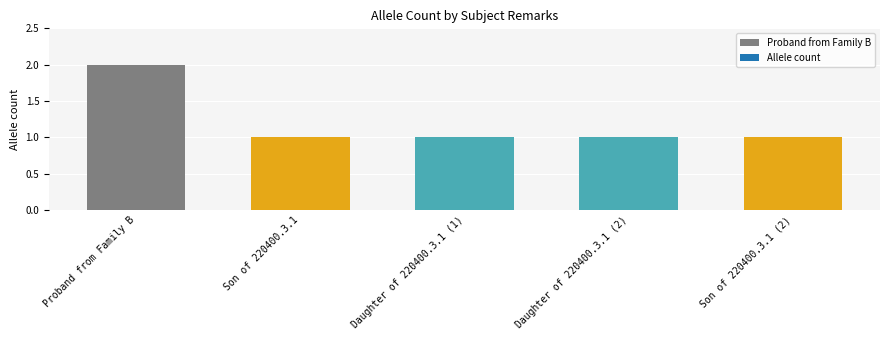

What is the value of the 5th bar from the left?

1